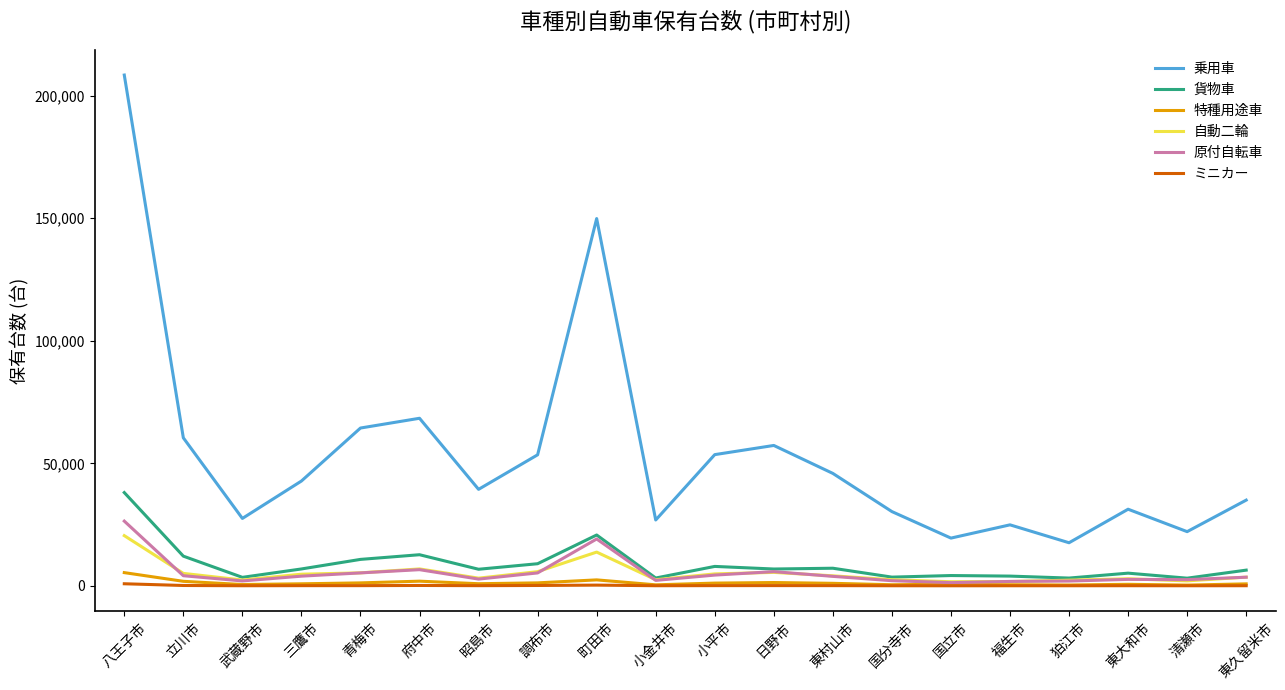

Between 狛江市 and 清瀬市, which series saw the biggest shift?

乗用車